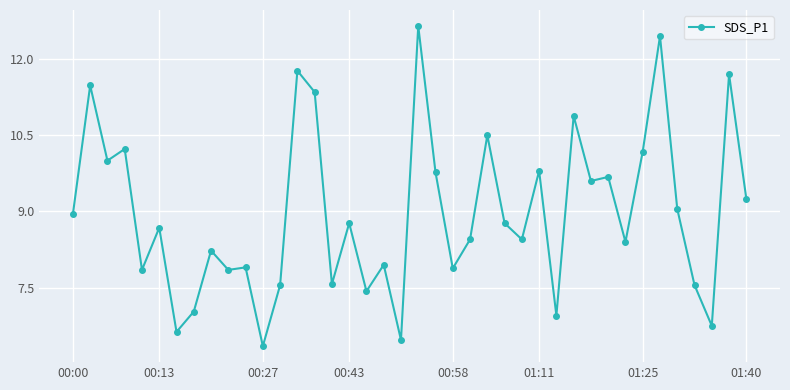

What is the average value?

9.0